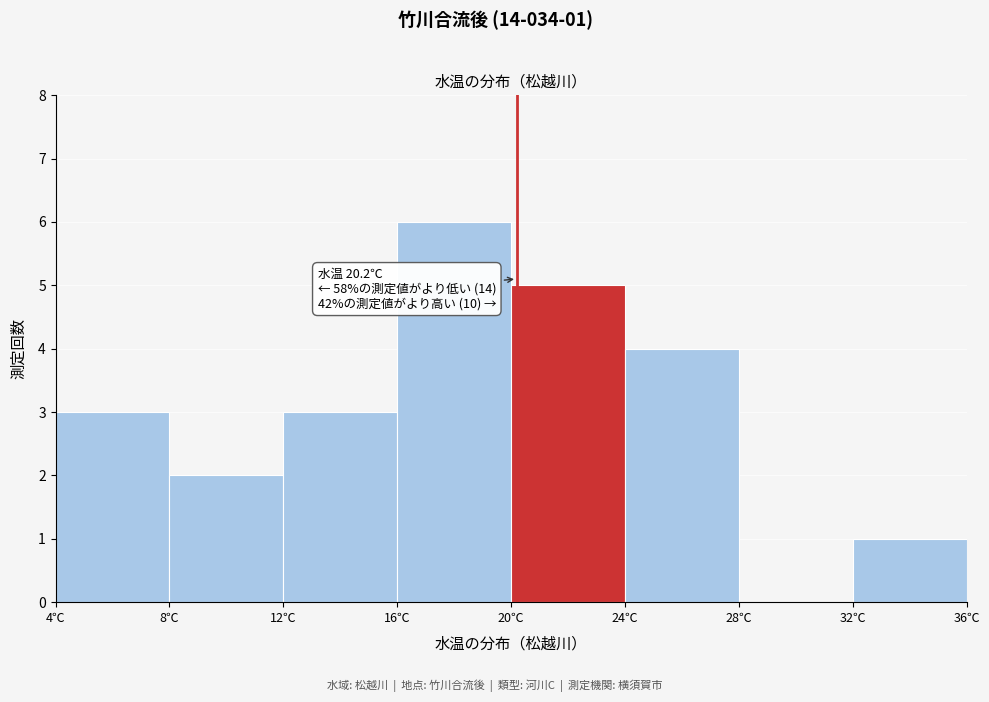

Which range on the x-axis has the tallest bar?

16 to 20